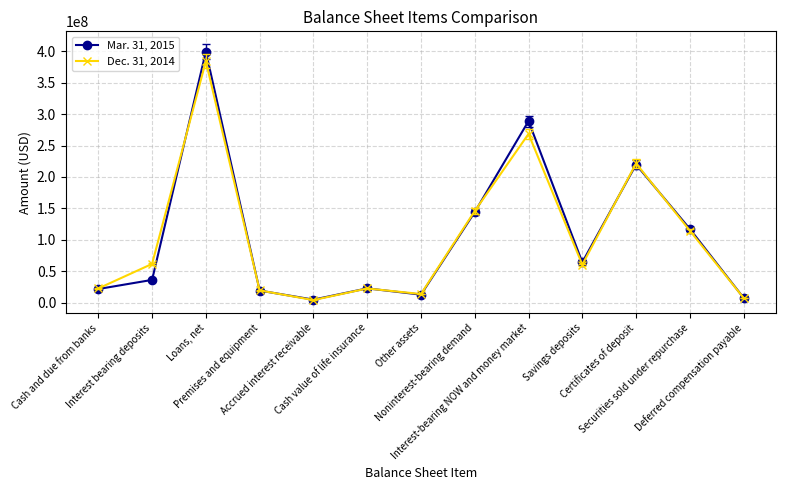

List the series in order of their peak value, highest first.

Mar. 31, 2015, Dec. 31, 2014